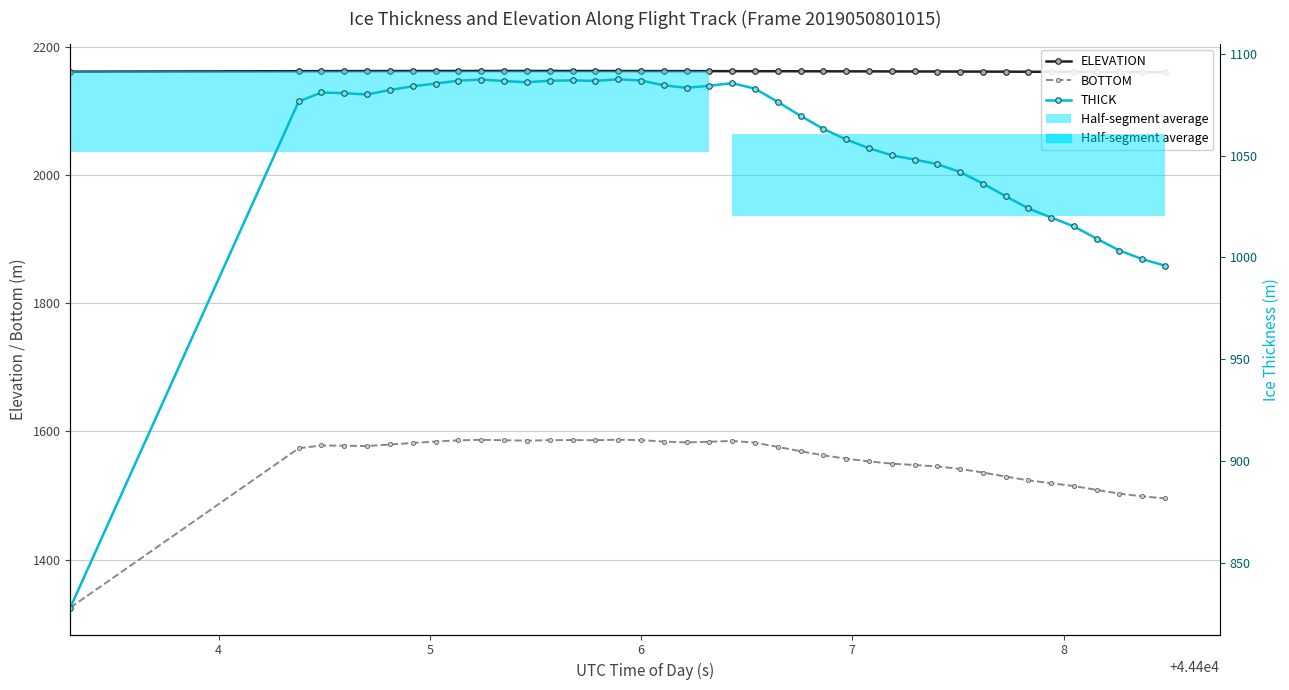

What is the value of the THICK bar at the 20th from the left?

1084.3